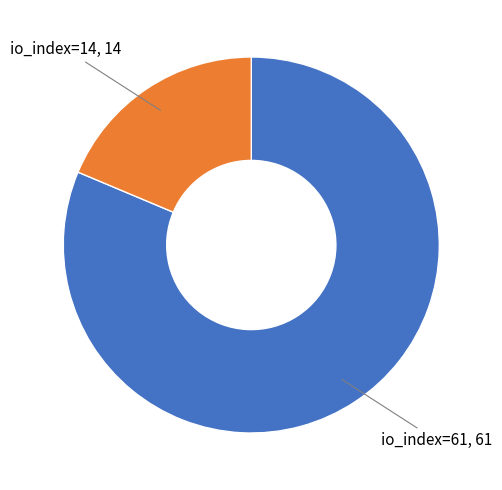

Is there a majority slice in this chart?

Yes